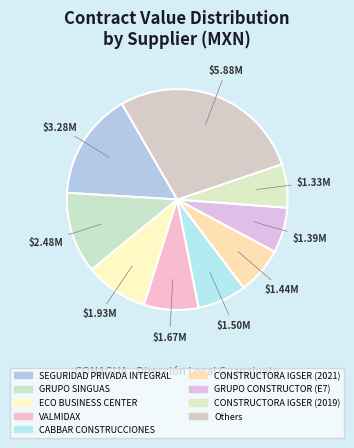

Which has a higher value, GRUPO SINGUAS or CONSTRUCTORA IGSER (2021)?

GRUPO SINGUAS